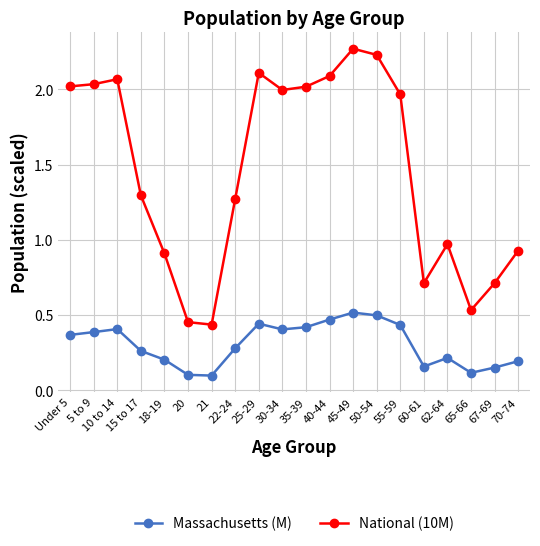

How many series are shown in this chart?

2